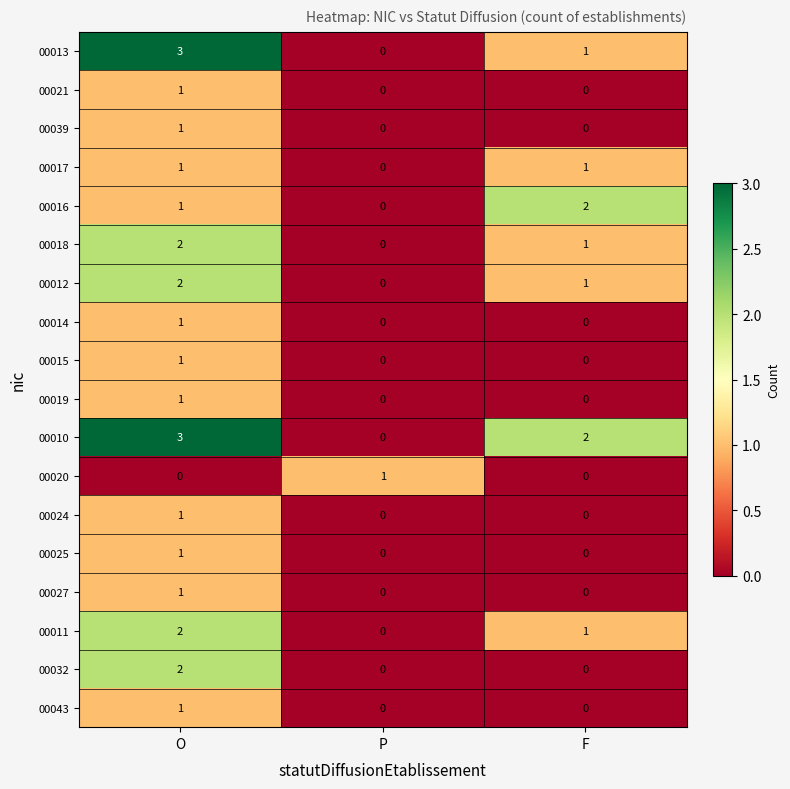

At which category is the sum across all series the highest?

O